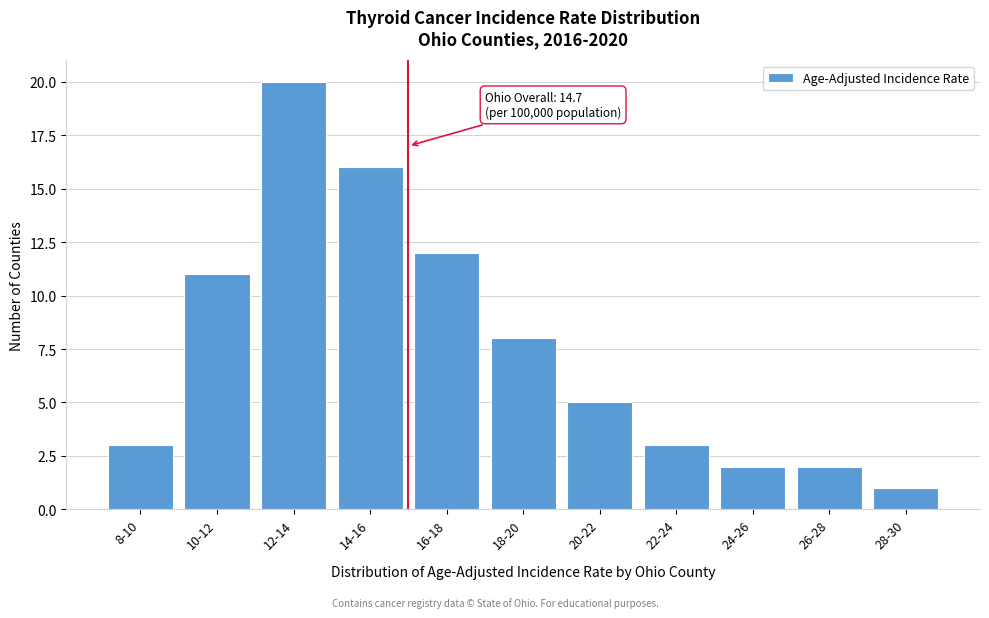

Reading right to left, what are all the values shown in this chart?

1	2	2	3	5	8	12	16	20	11	3